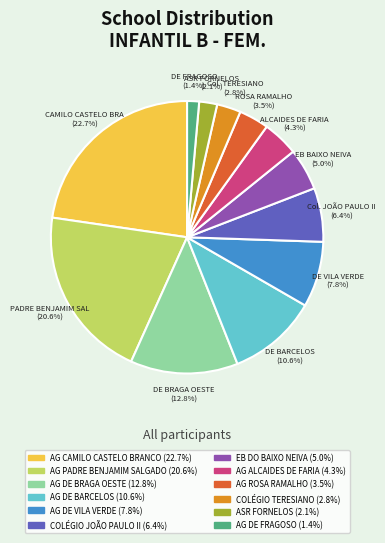

What percentage is NOT represented by COLÉGIO JOÃO PAULO II?

93.6%